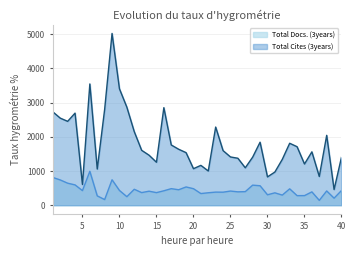

How many lines are shown in the chart?

2